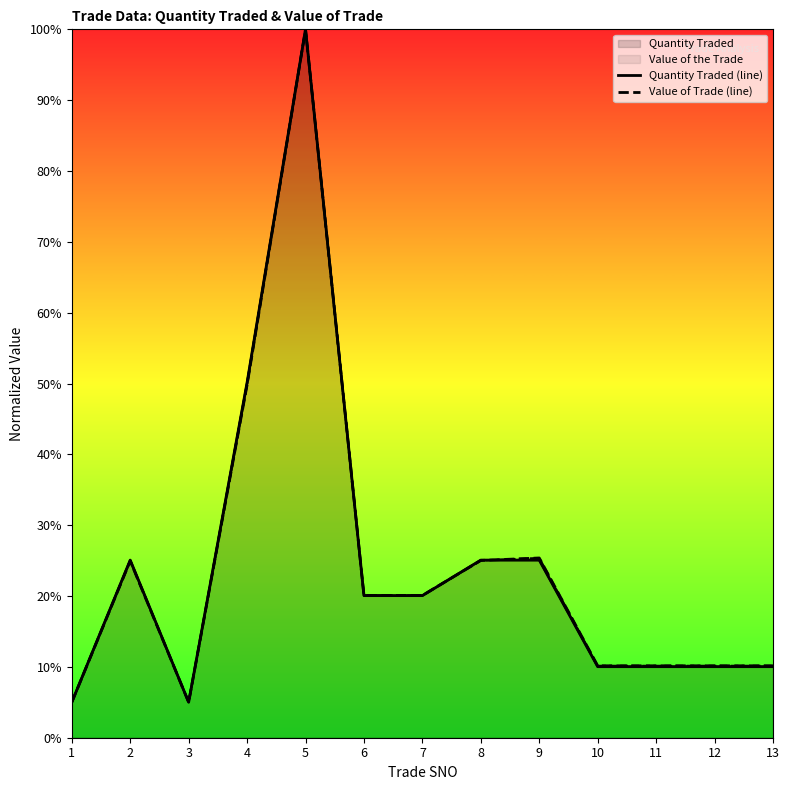

At which category does Value of Trade (line) reach its first local valley?

3